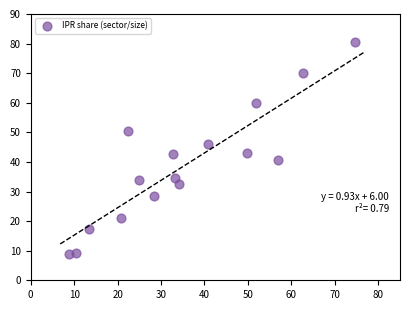

What is the range of X values (max minus min)?

65.9